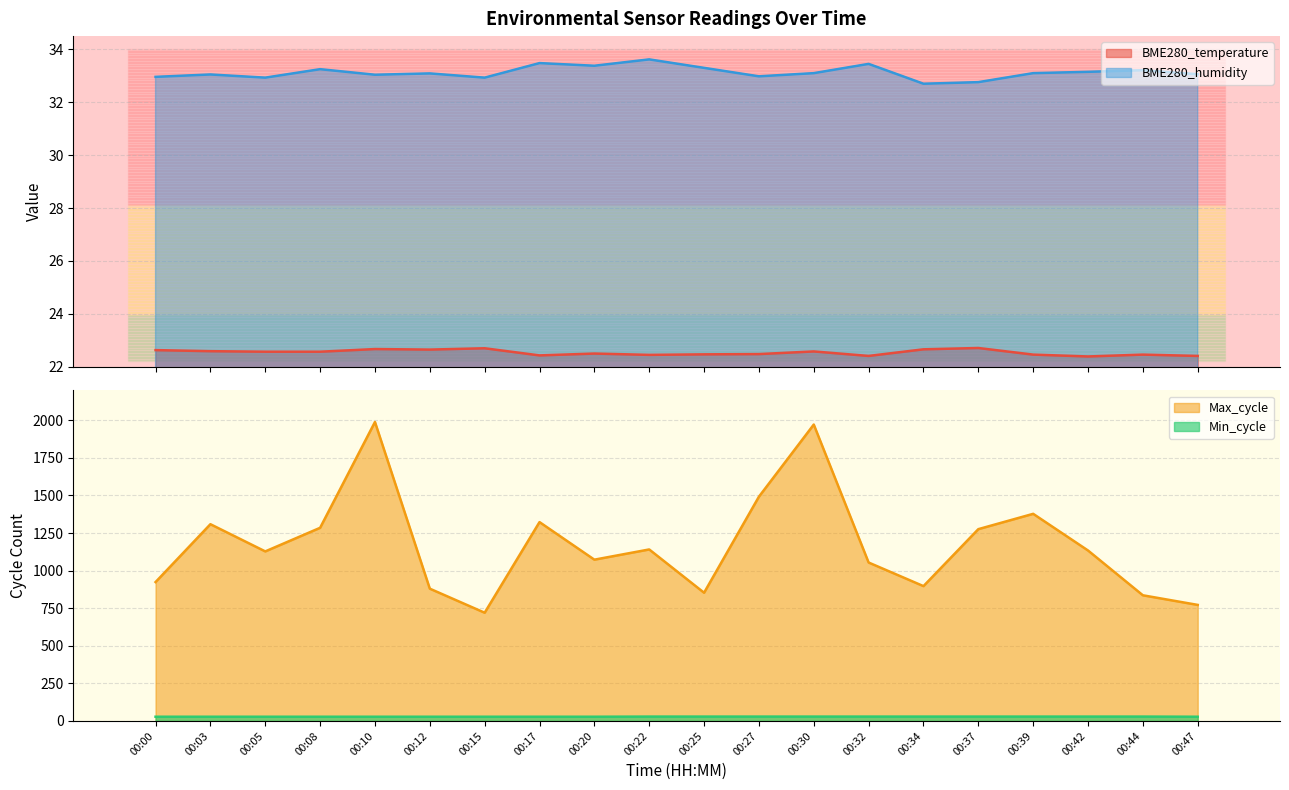

Between 00:32 and 00:20, which is larger?

00:20